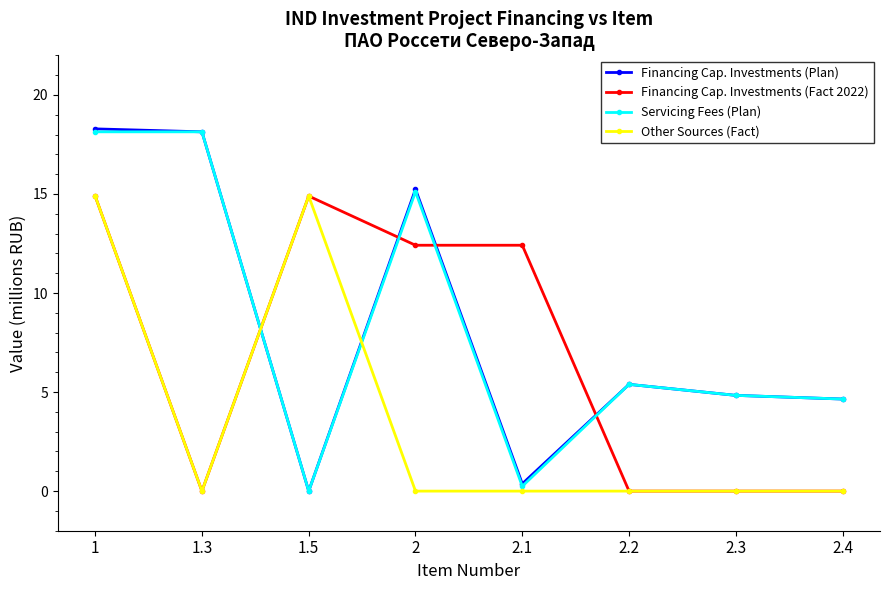

What position from the right is 2.1?

4